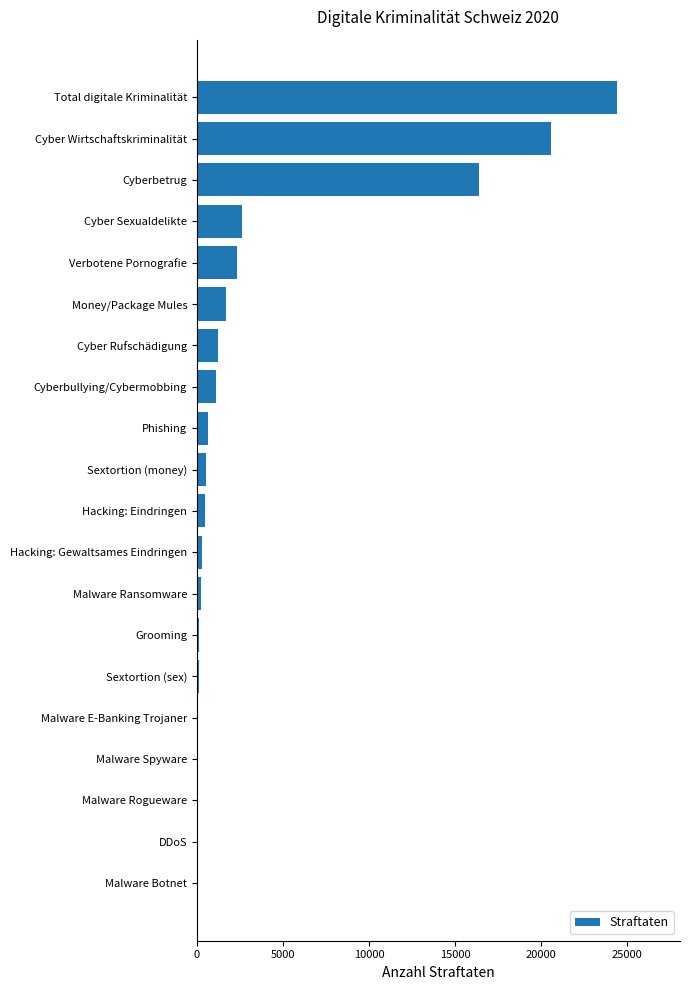

Which has a higher value, Cyber Wirtschaftskriminalität or Total digitale Kriminalität?

Total digitale Kriminalität